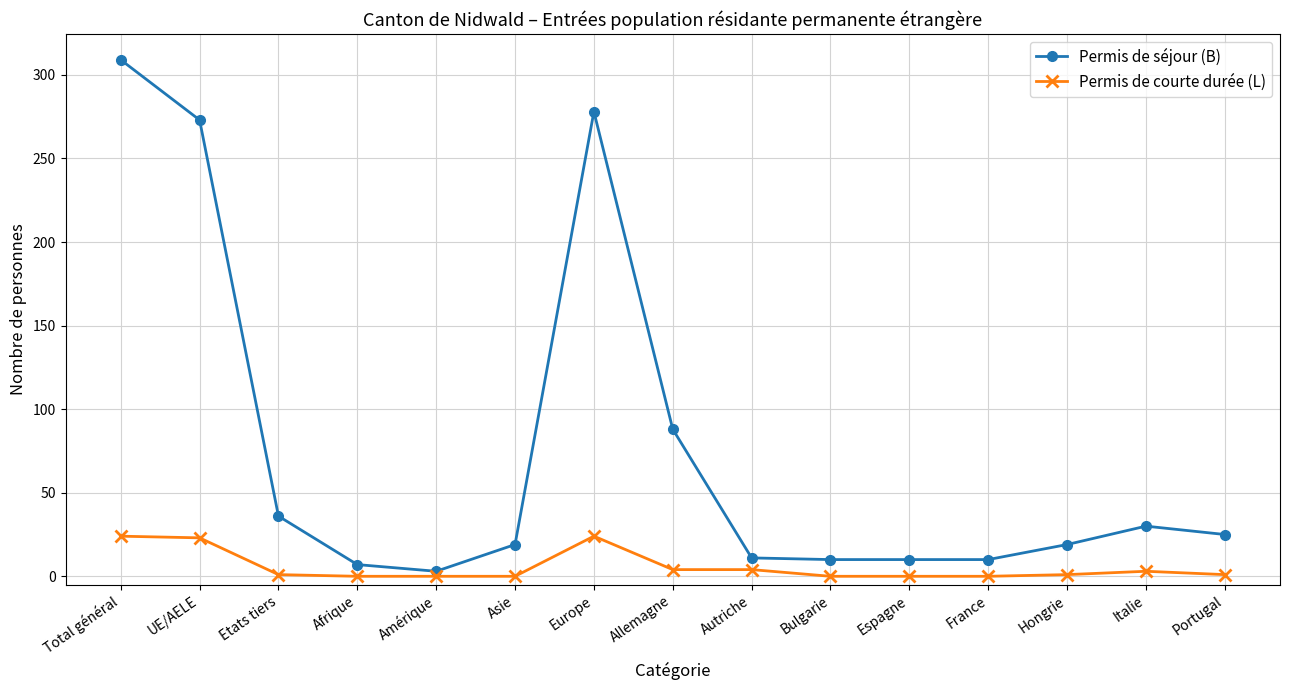

Which series has the largest total across all categories?

Permis de séjour (B)